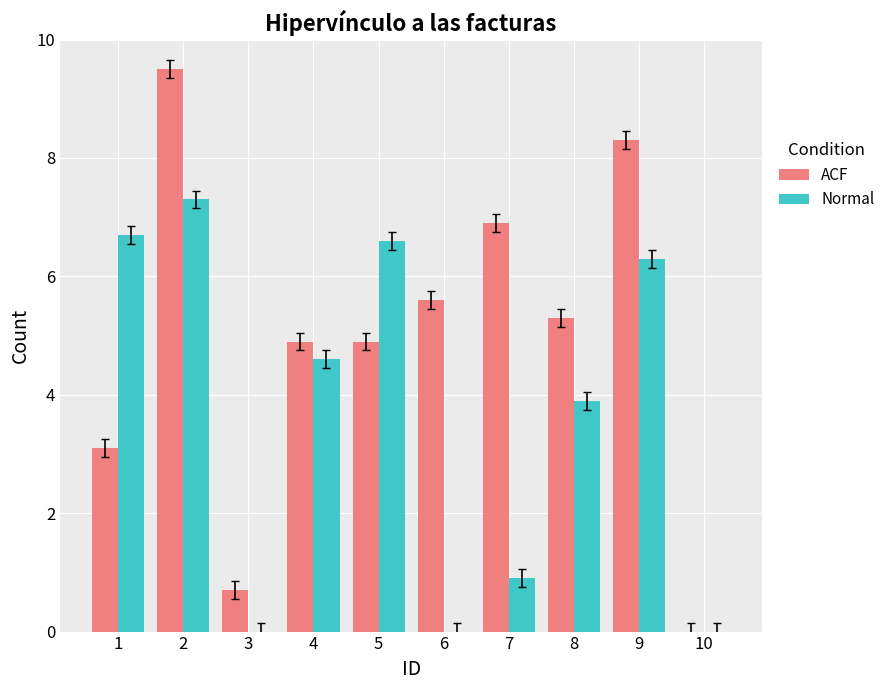

At which label does ACF first exceed 5?

2